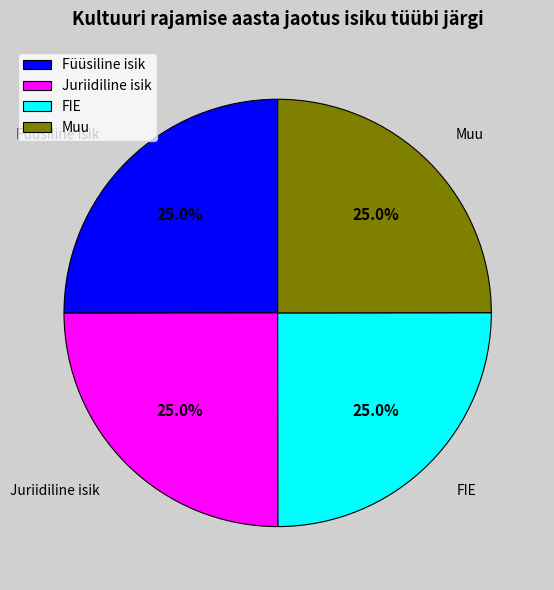

Is it true that Füüsiline isik is 25% of the pie?

True